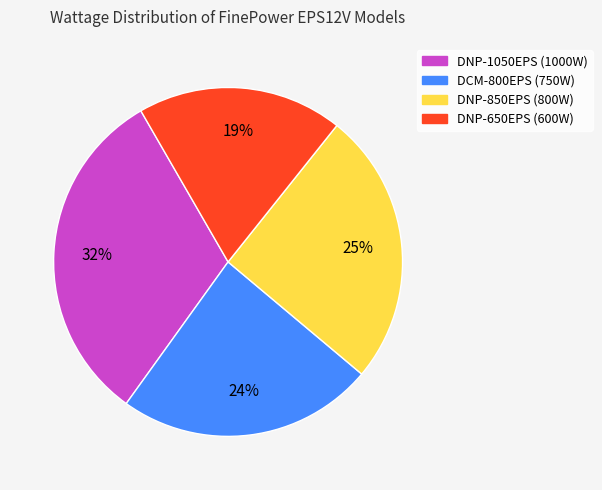

Which category has the biggest portion of the pie?

DNP-1050EPS